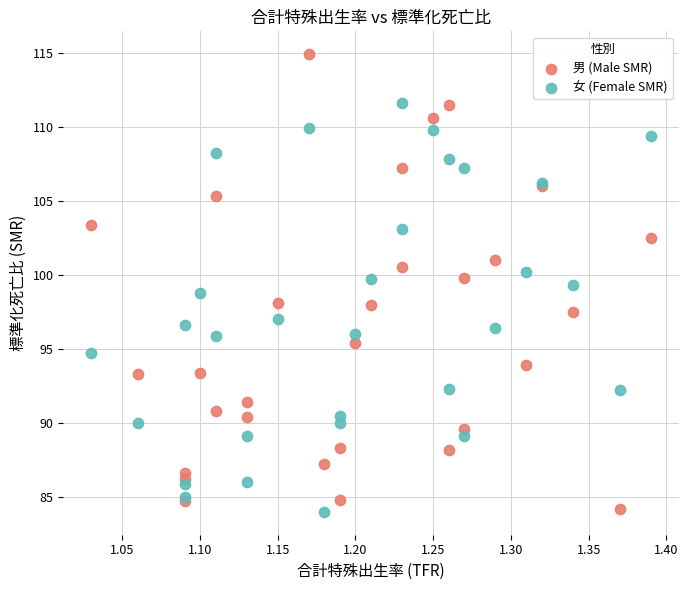

Which series has the widest spread of Y values?

男 (Male SMR)